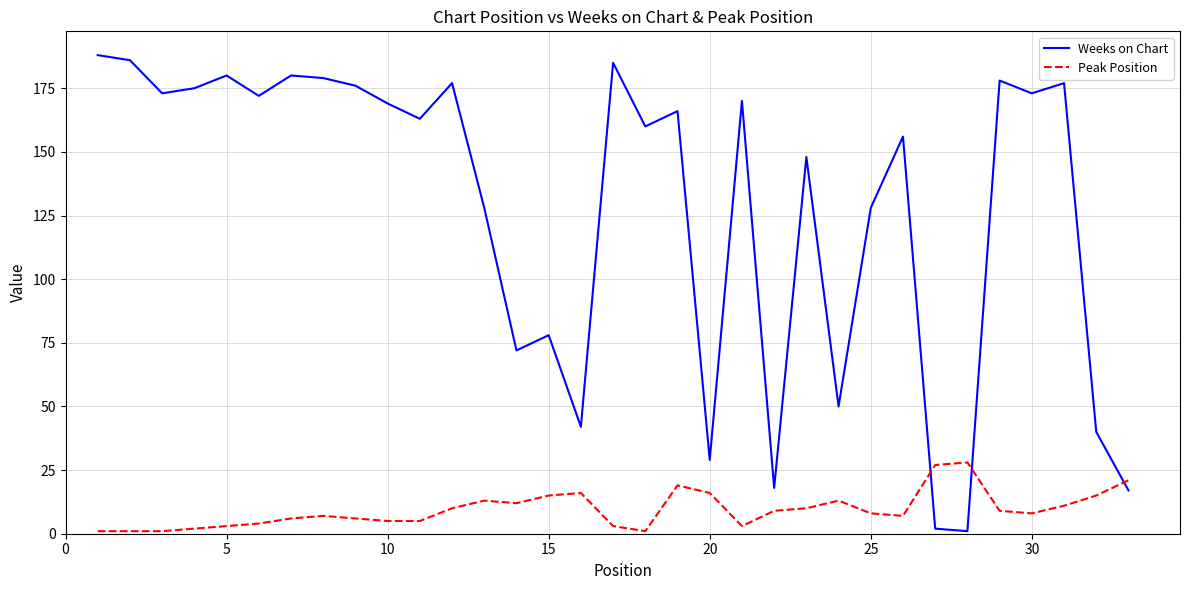

How many times do Peak Position and Weeks on Chart cross each other?

3